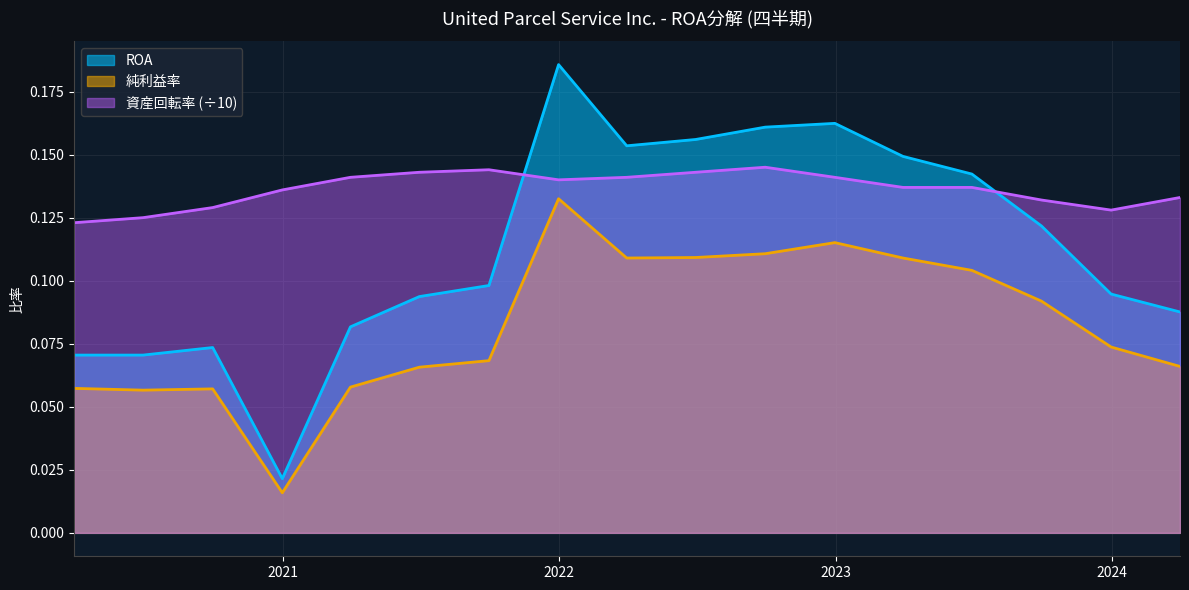

What is the difference between the maximum and minimum values in the 純利益率 series?

0.1